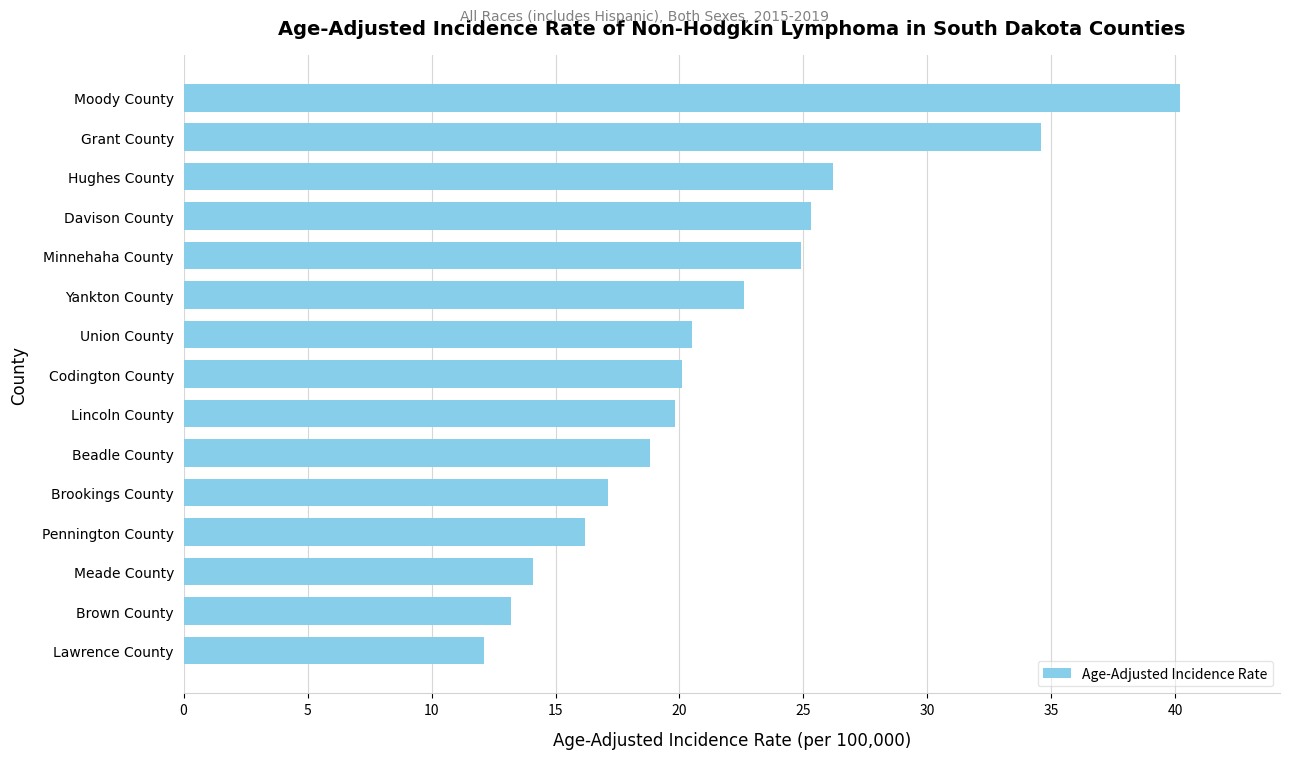

What value does the data have at Grant County?

34.6